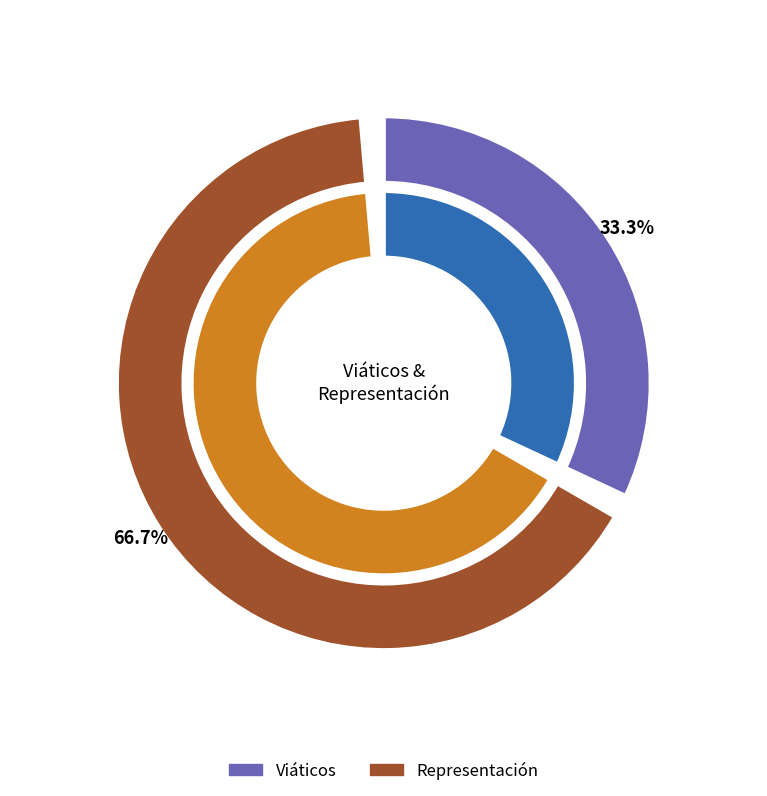

Is Representación the majority of the pie?

Yes